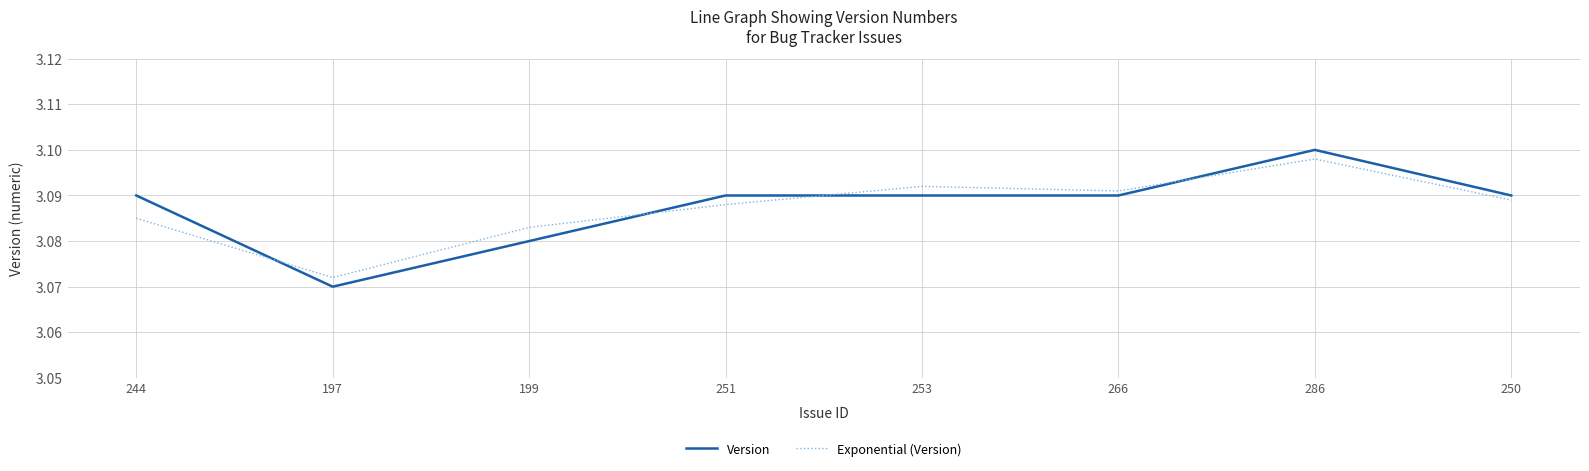

What is the total value across all series at 286?

6.2